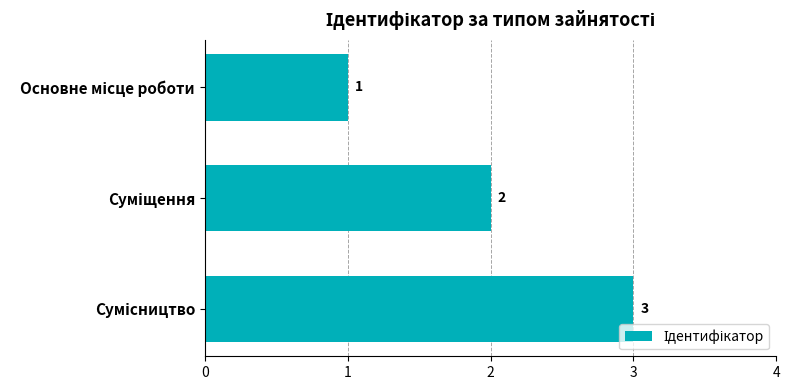

What is the value of the 2nd bar from the top?

2